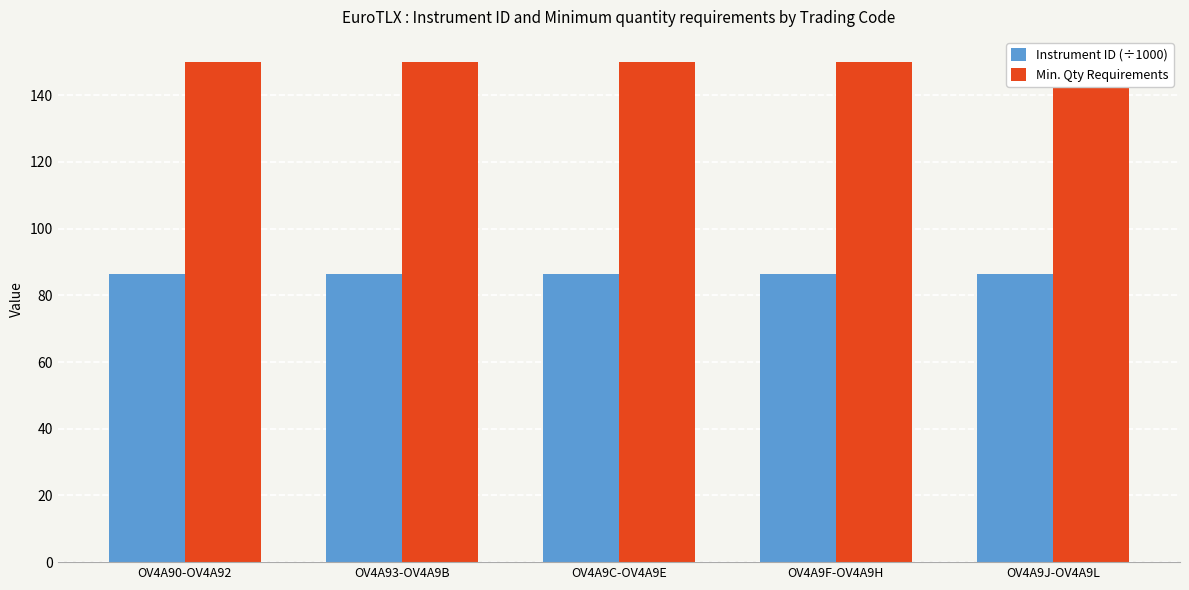

List the series in order of their peak value, highest first.

Min. Qty Requirements, Instrument ID (÷1000)